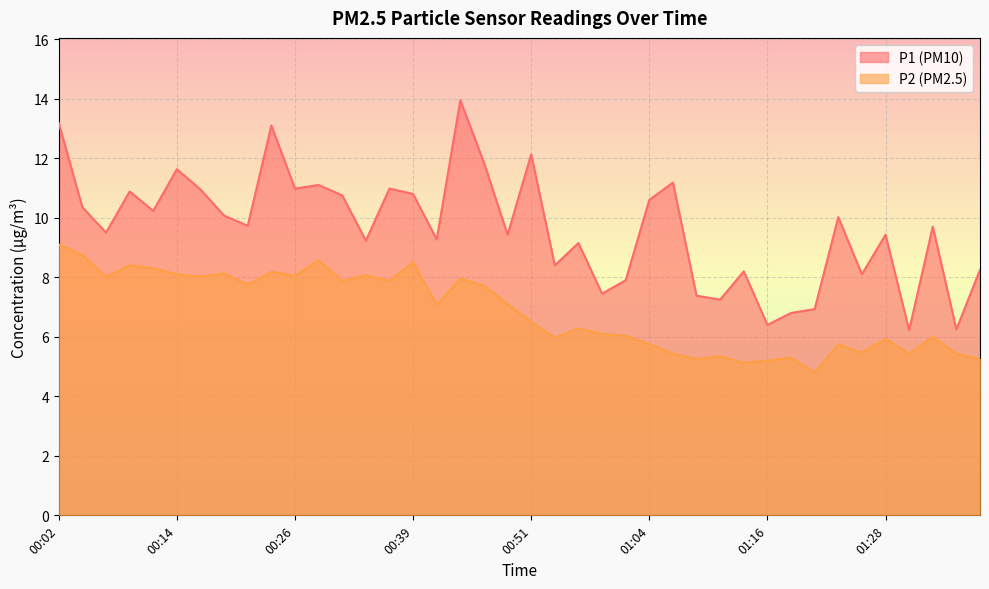

Read the P1 value at 00:02.

13.2